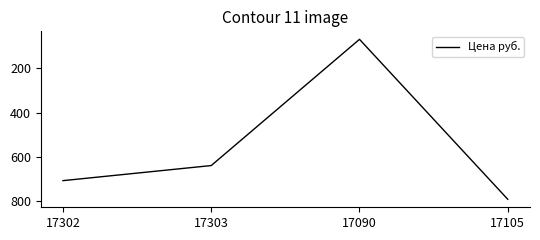

What is the sum of all values?

2203